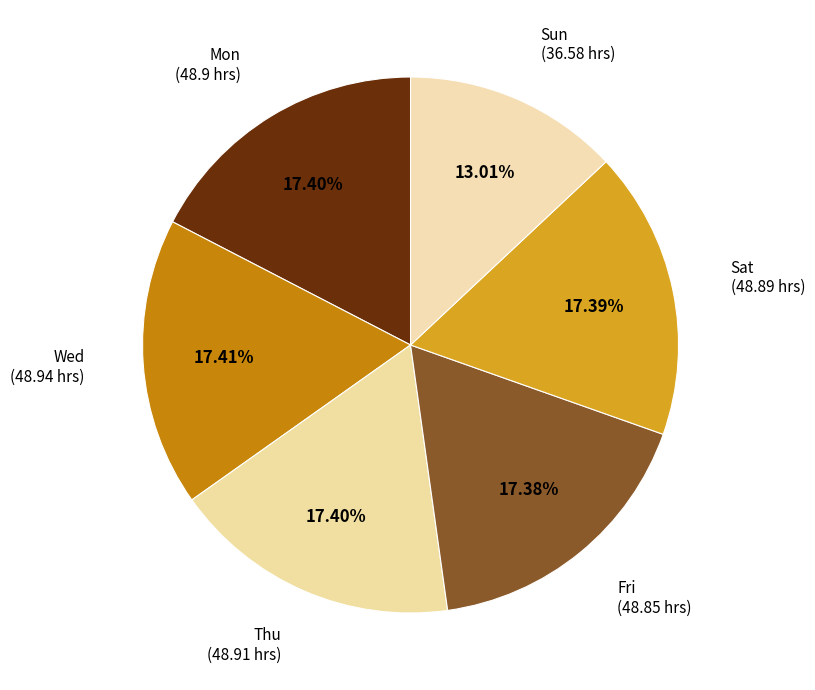

Which category has the smallest portion of the pie?

Sun